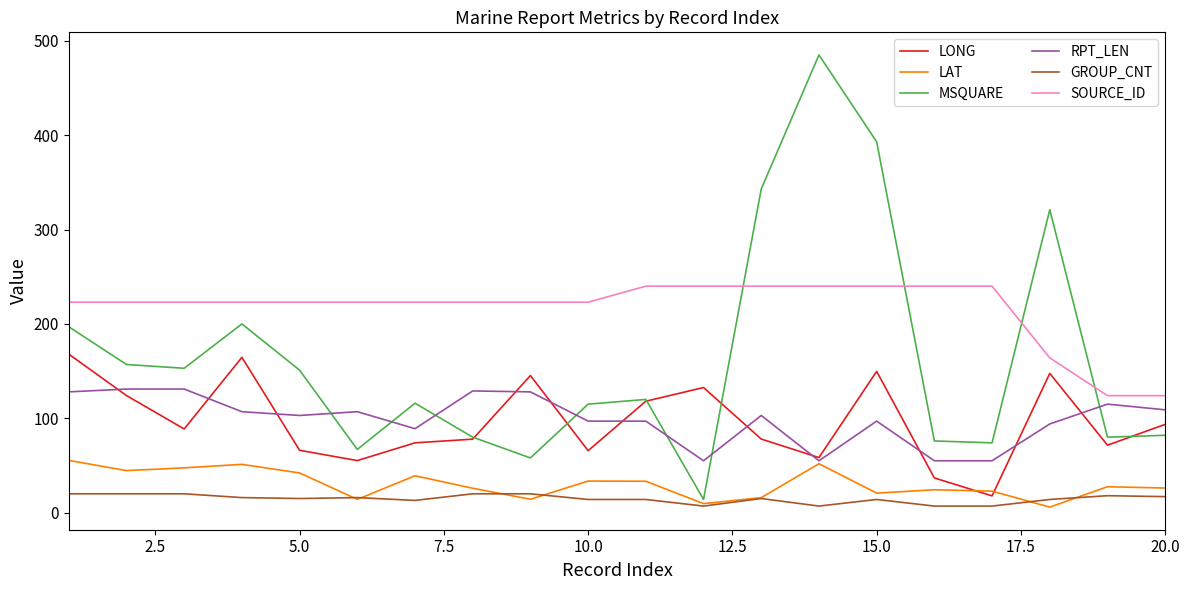

Which series has the widest spread of values?

MSQUARE